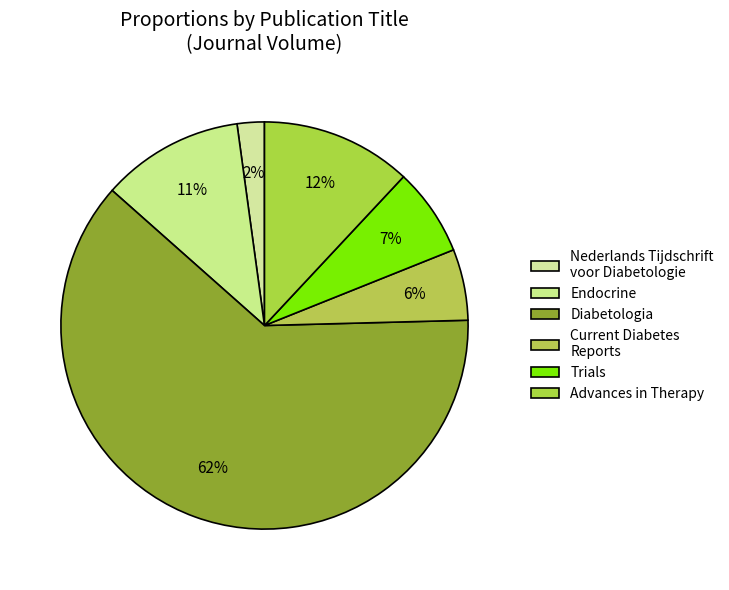

To the nearest percent, what is the difference between the Diabetologia and Advances in Therapy slice percentages?

50%